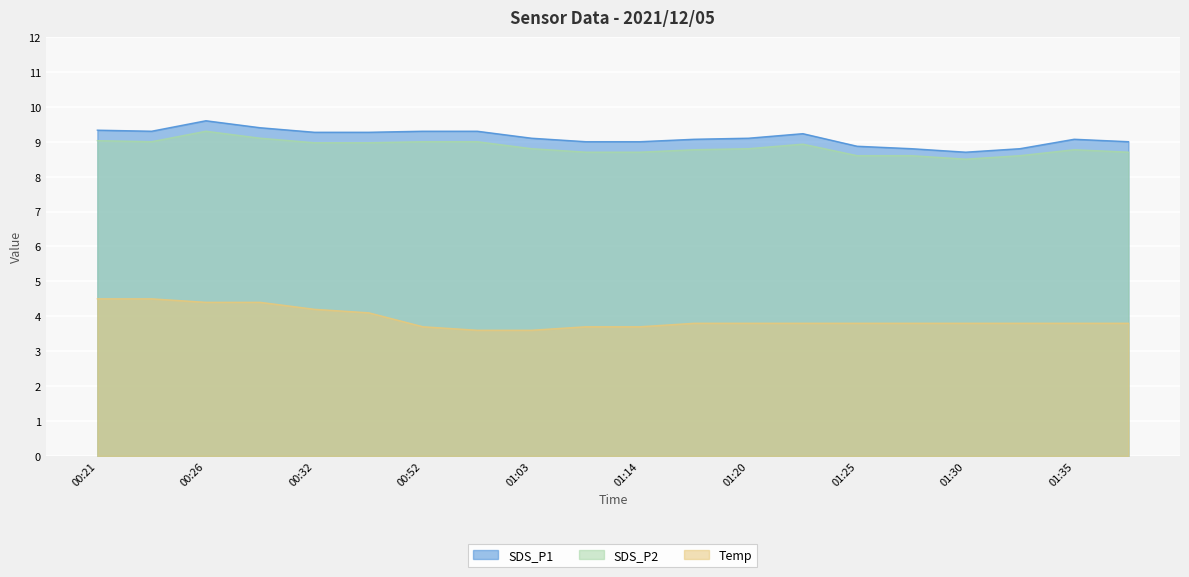

What is the difference between the SDS_P2 values at 01:27 and 00:57?

0.4